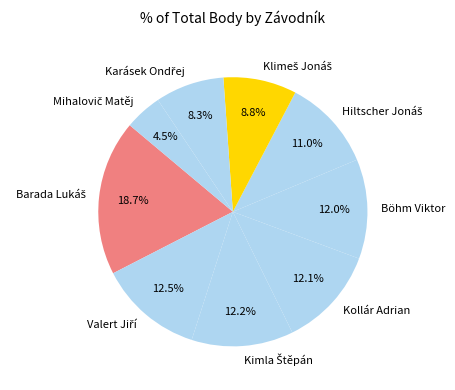

Does any single category account for the majority?

No